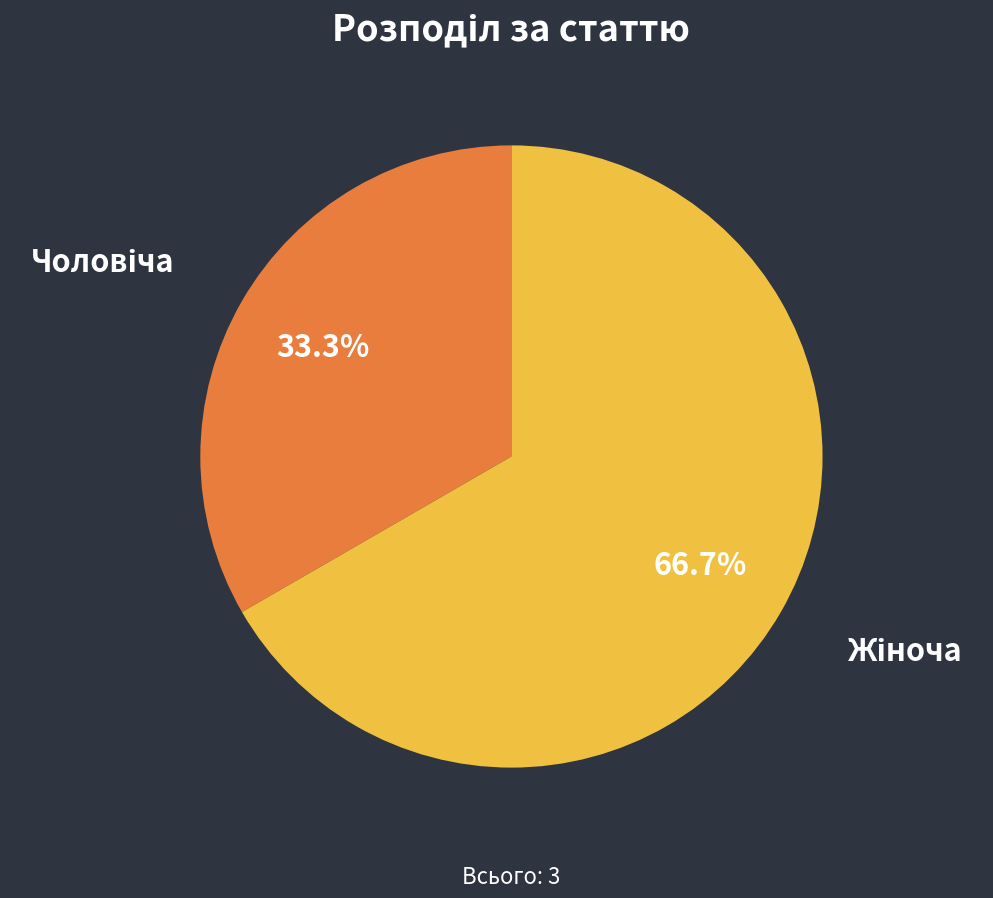

Is there a majority slice in this chart?

Yes